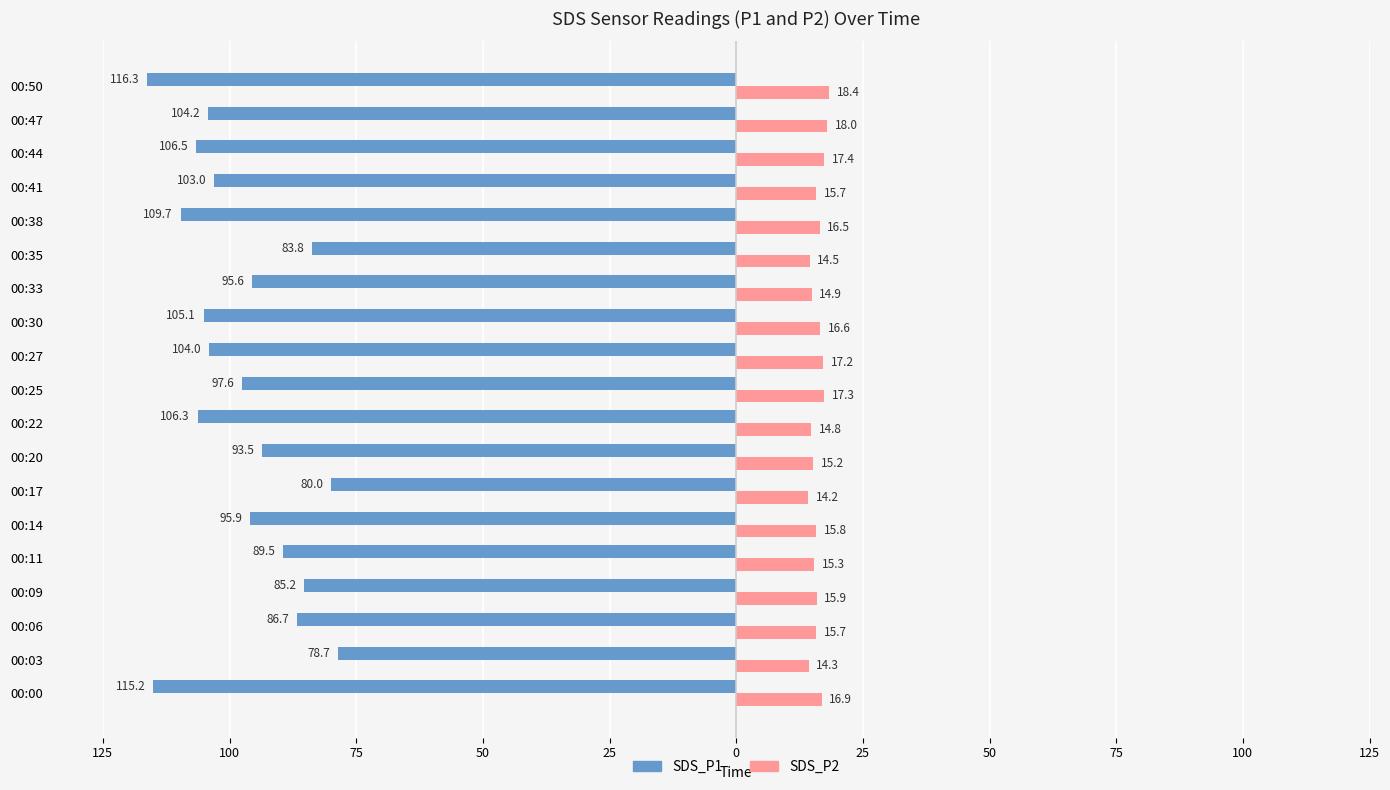

What are all the series names shown in the legend?

SDS_P1, SDS_P2